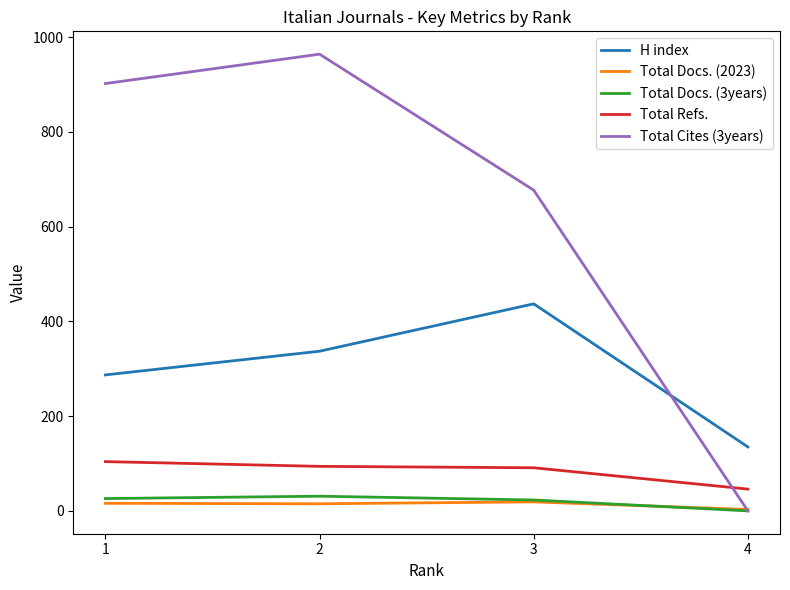

What is the maximum value shown in the chart?

964